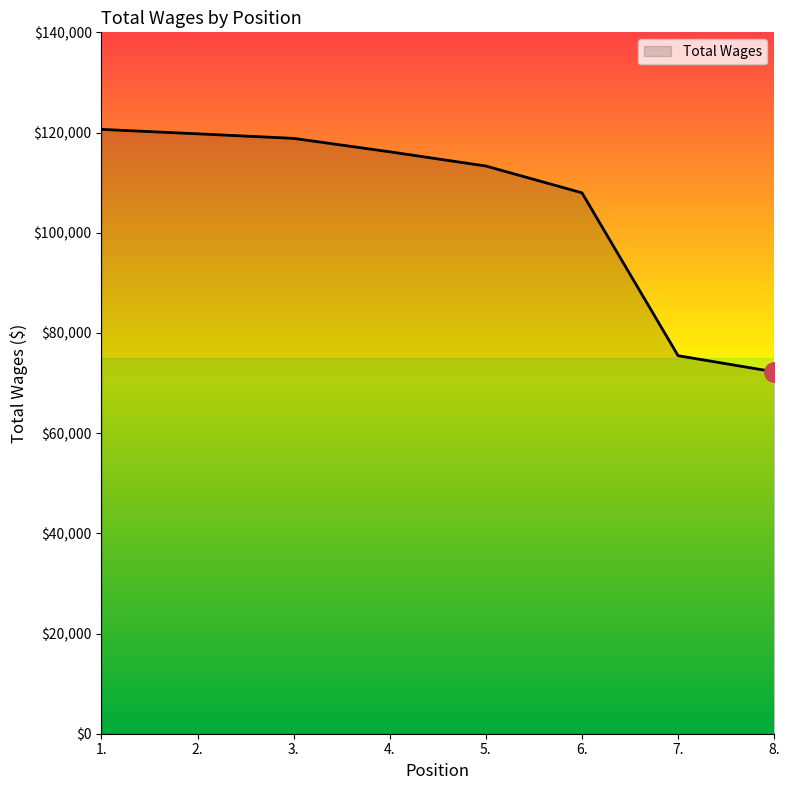

What is the difference between the values at 3. and 8.?

46591